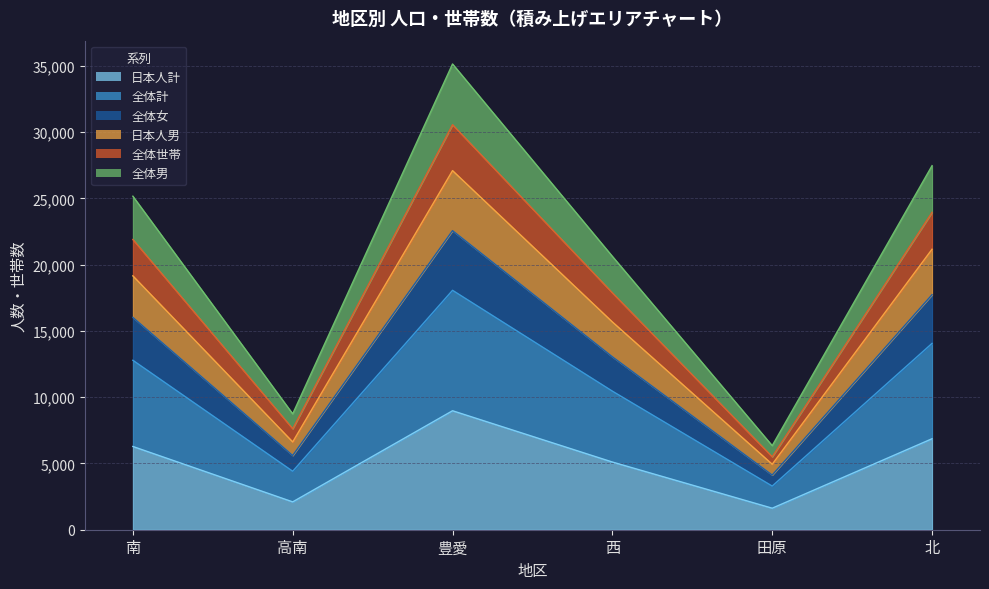

How many lines are shown in the chart?

6